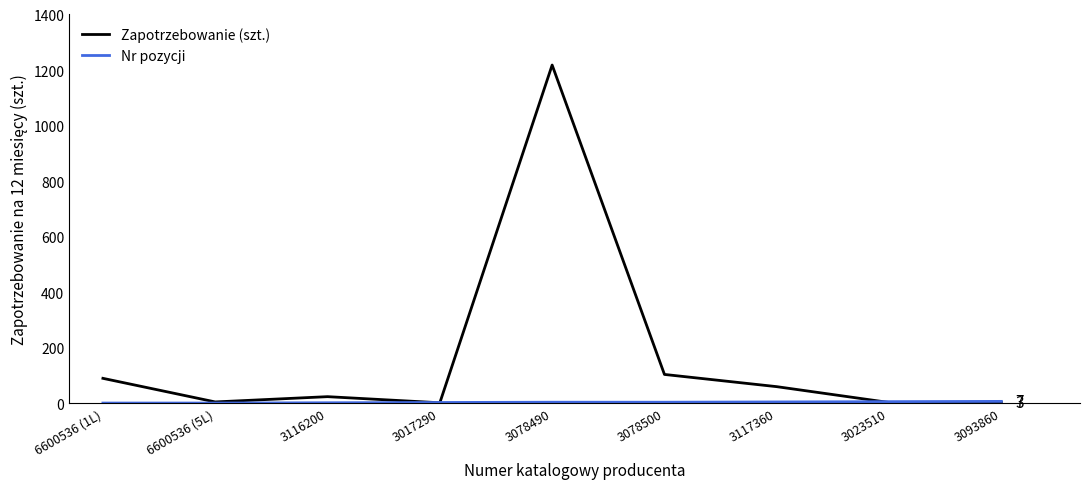

Which series changed the most between 3078490 and 3117360?

Zapotrzebowanie (szt.)